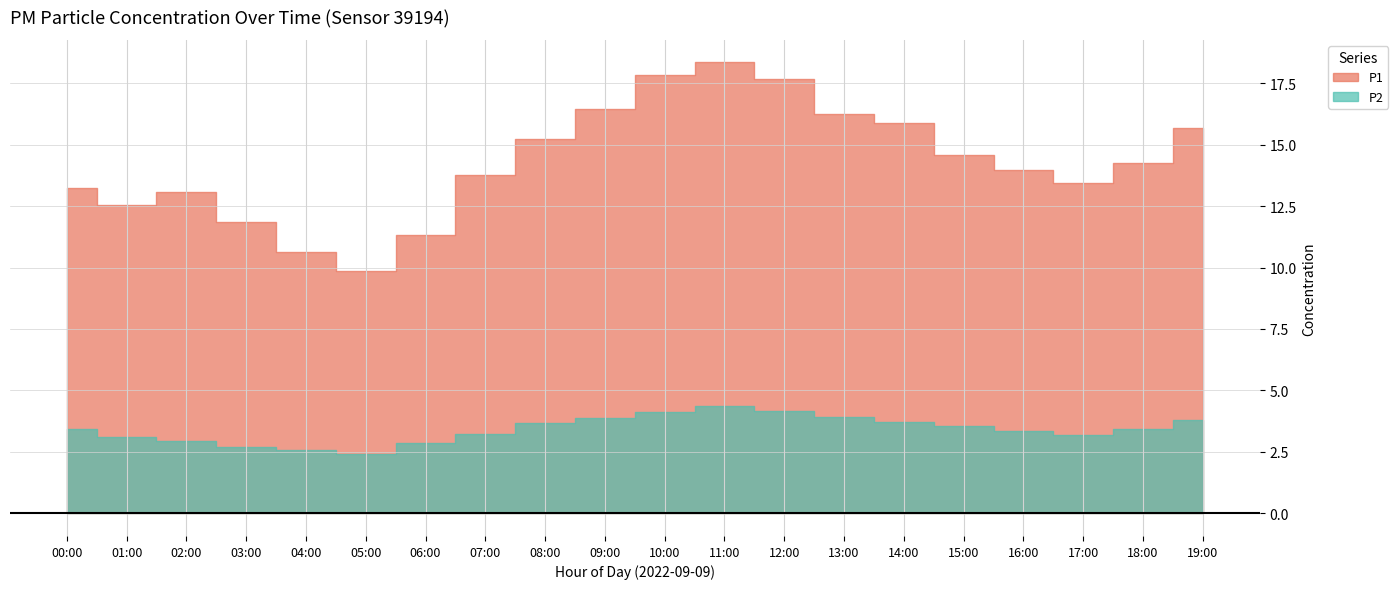

Is it true that P1 equals 23.0 at 18:00?

False